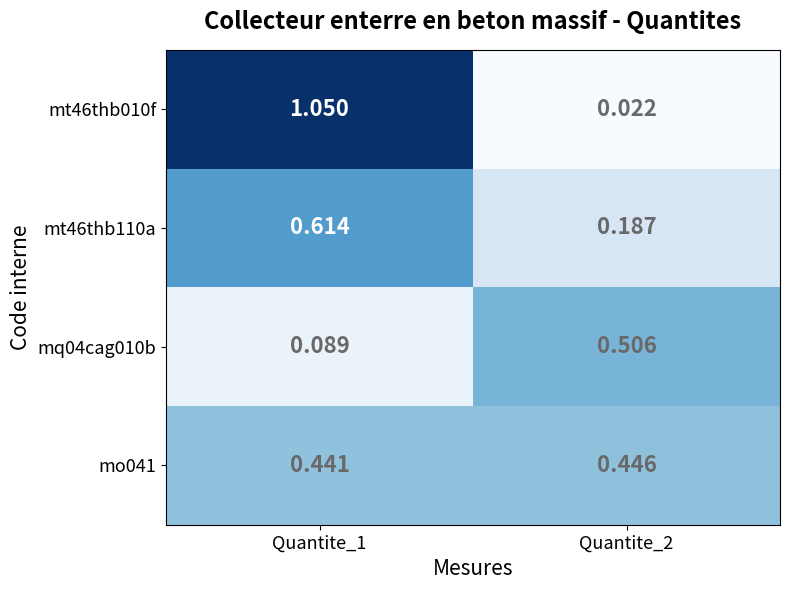

Which series has the widest spread of values?

mt46thb010f